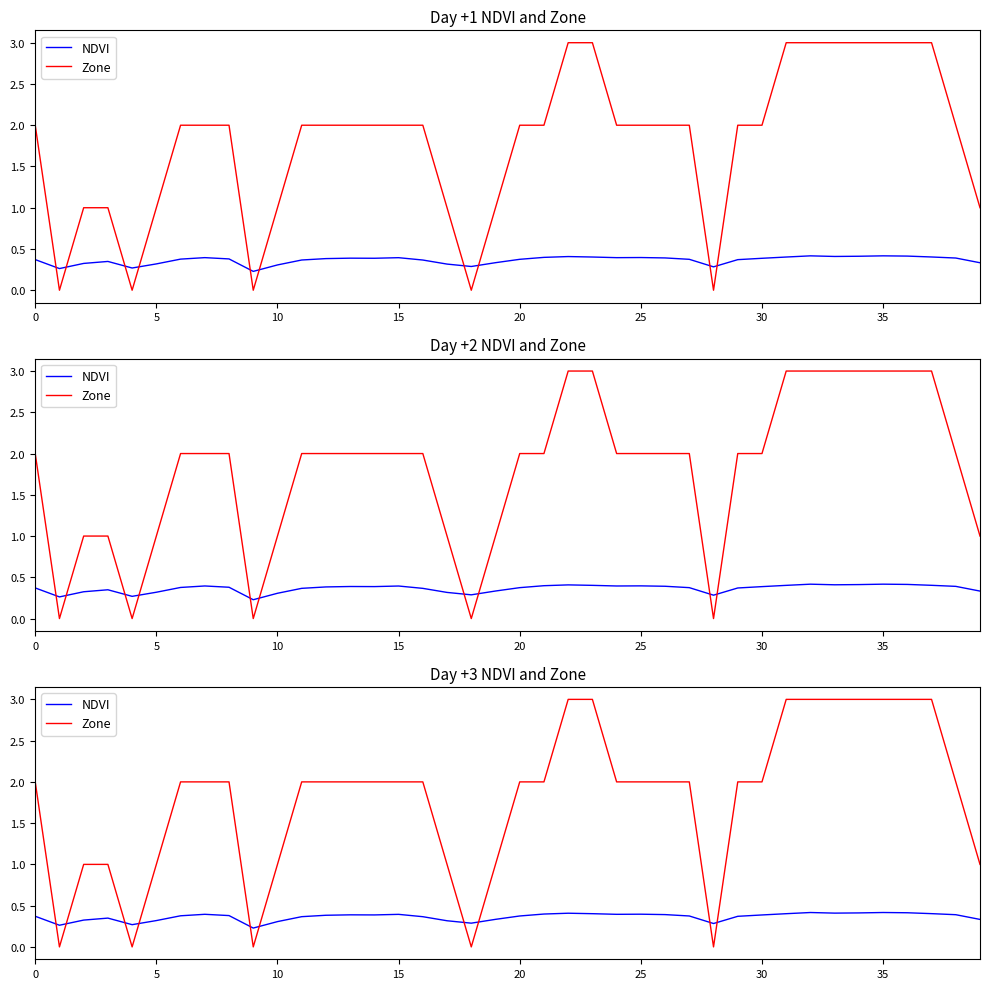

What is the sum of all Zone values?

72.0